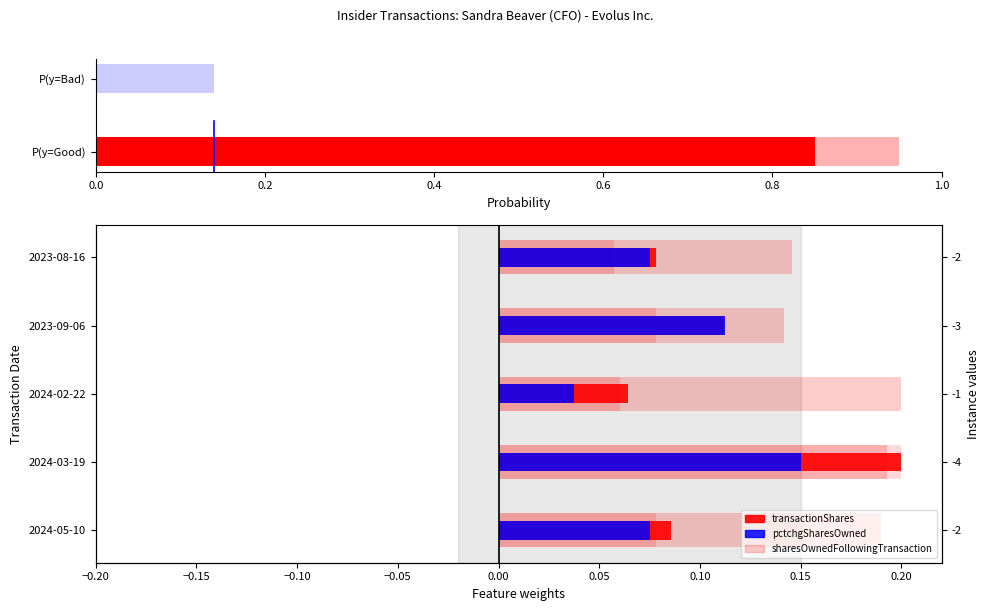

What is the highest value of the sharesOwnedFollowingTransaction series?

0.2